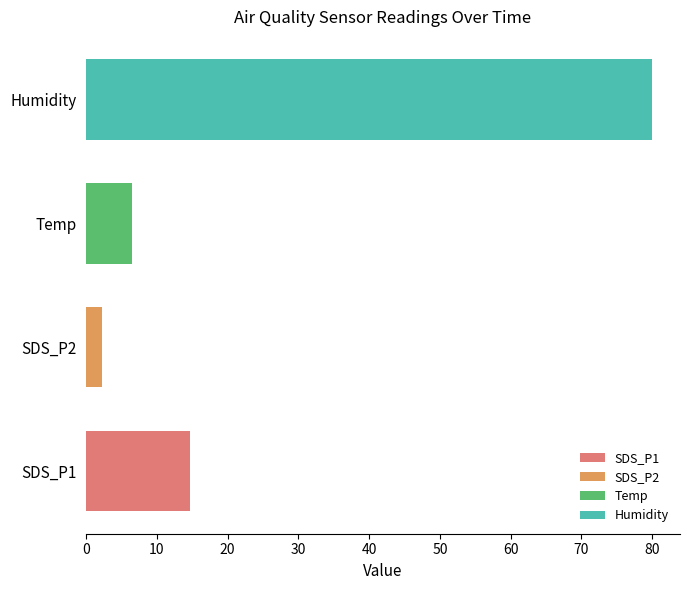

Approximately how many times larger is the value at SDS_P1 compared to Temp?

2.3